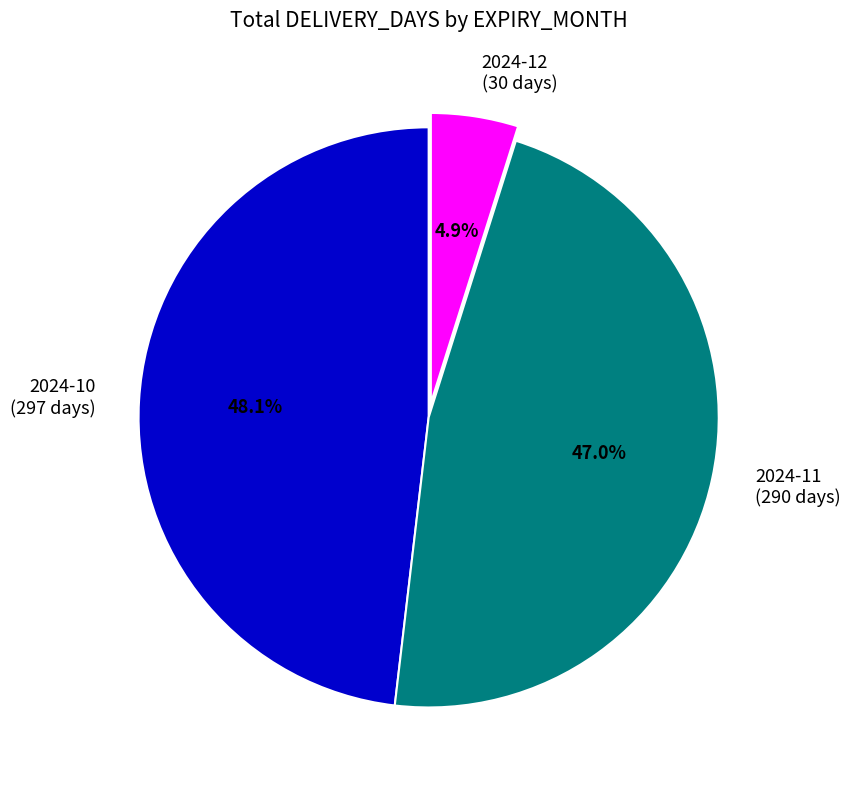

Is 2024-12 (30 days) the majority of the pie?

No